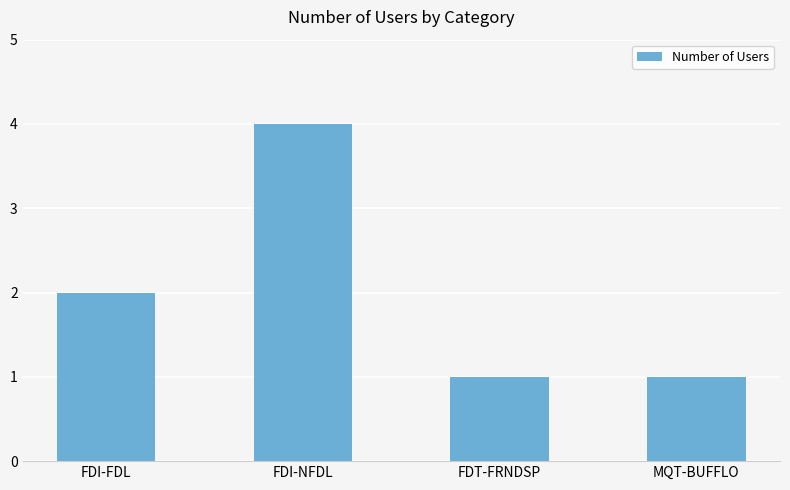

What is the sum of all values?

8